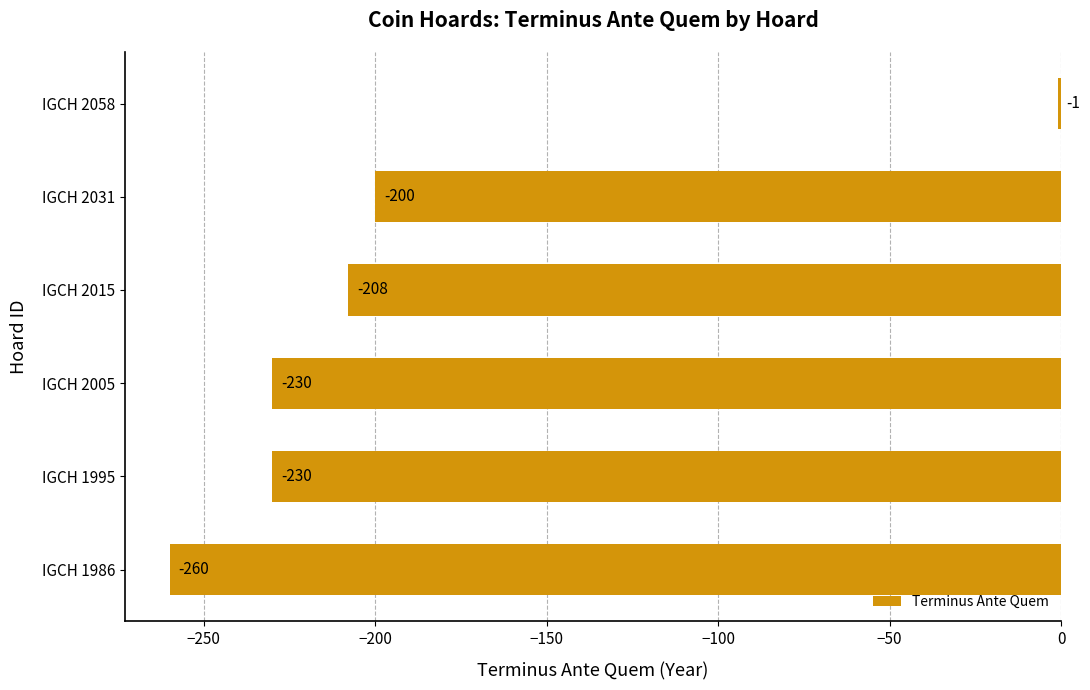

At which category does the chart reach its peak across all series?

IGCH 2058